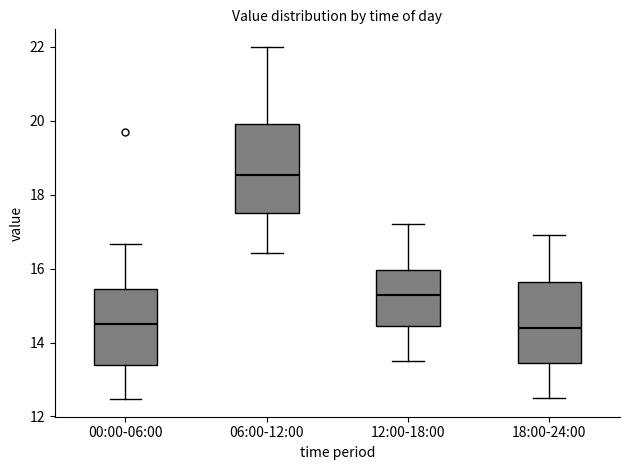

Where is the lower edge of the box for 00:00-06:00 on the y-axis? The values are not printed on the chart, so give them approximately, as read against the axis.

13.4